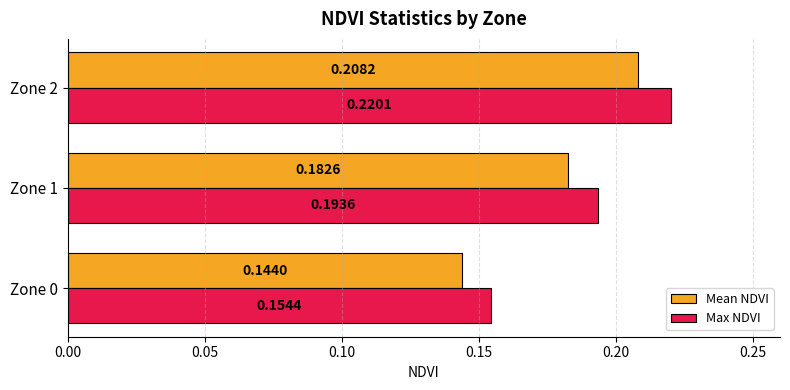

Rank the series at Zone 2 from highest to lowest value.

Max NDVI, Mean NDVI